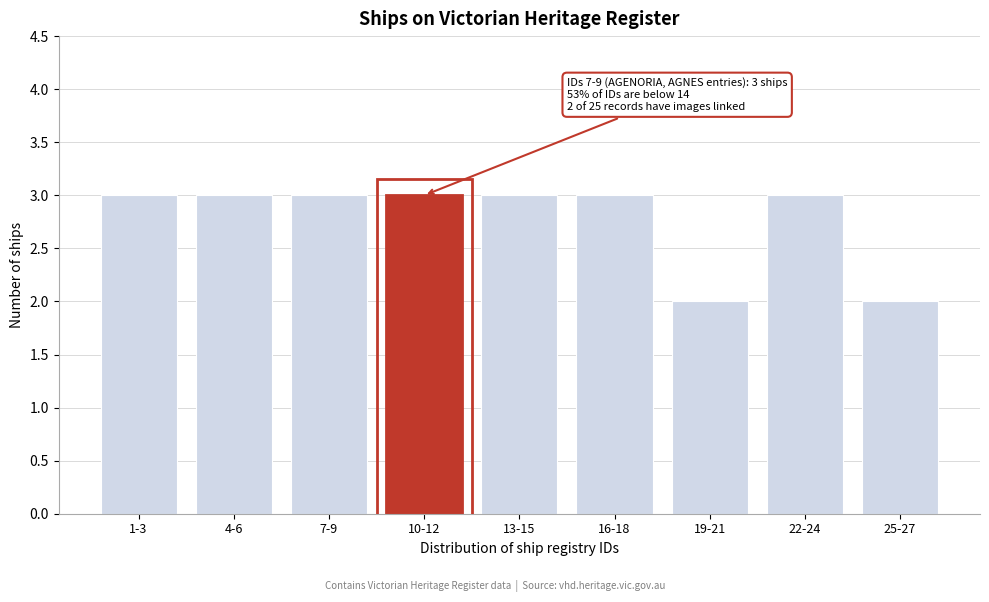

Reading left to right, extract all data points from this chart.

3	3	3	3	3	3	2	3	2